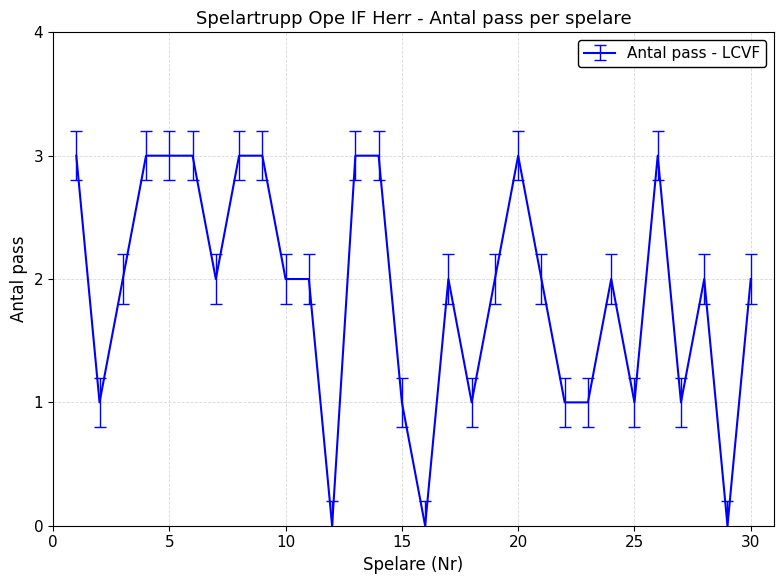

What is the difference between the maximum and minimum values?

3